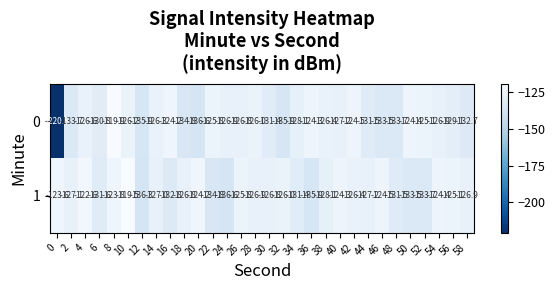

What is the spread (max minus min) of values at 6?

0.8